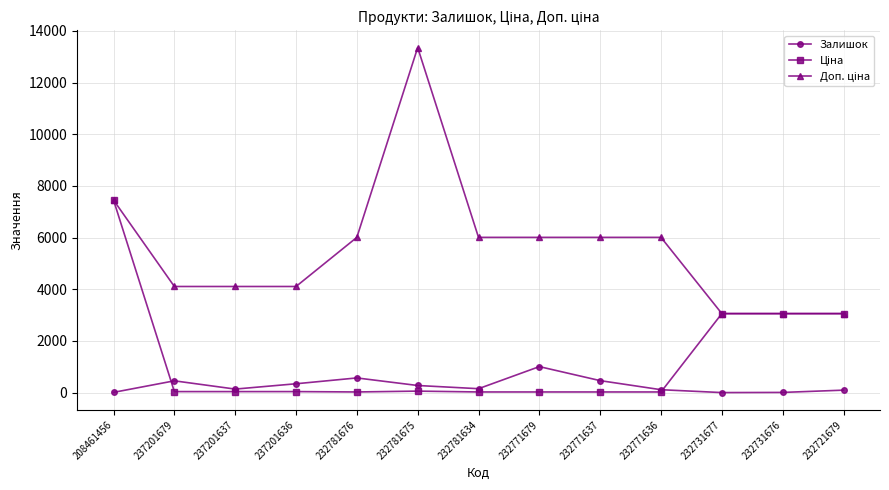

What position from the right is 232771637?

5